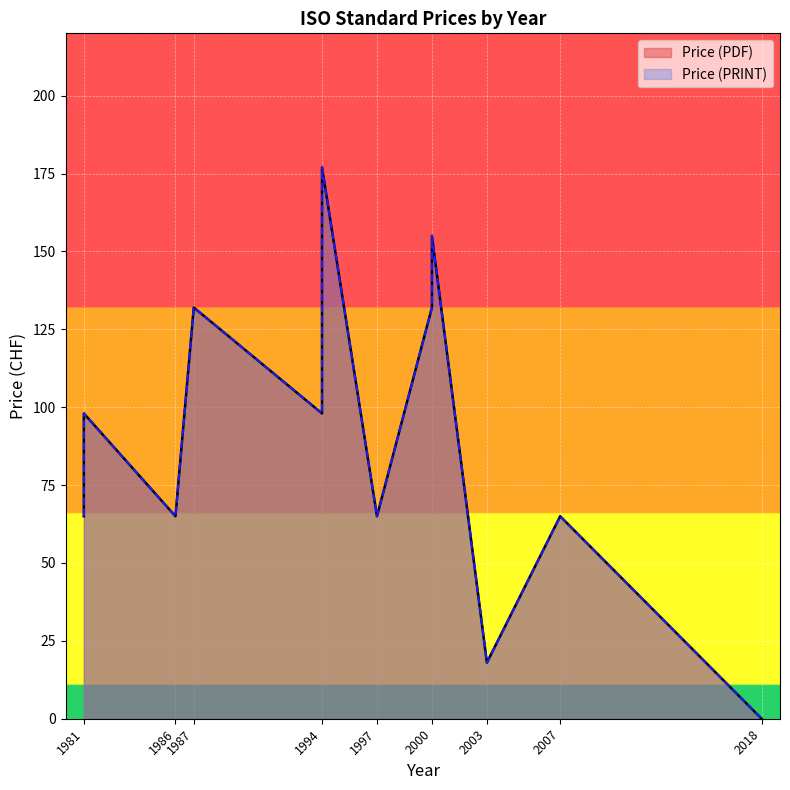

Where is the first local minimum for Price (PRINT)?

1986